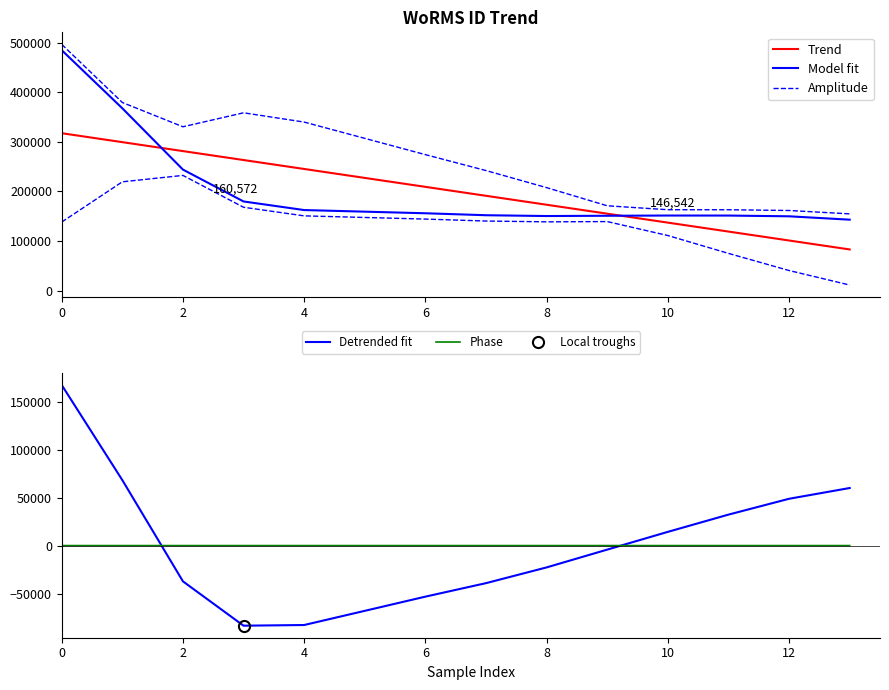

How many intersections are there between Detrended fit and Phase?

2